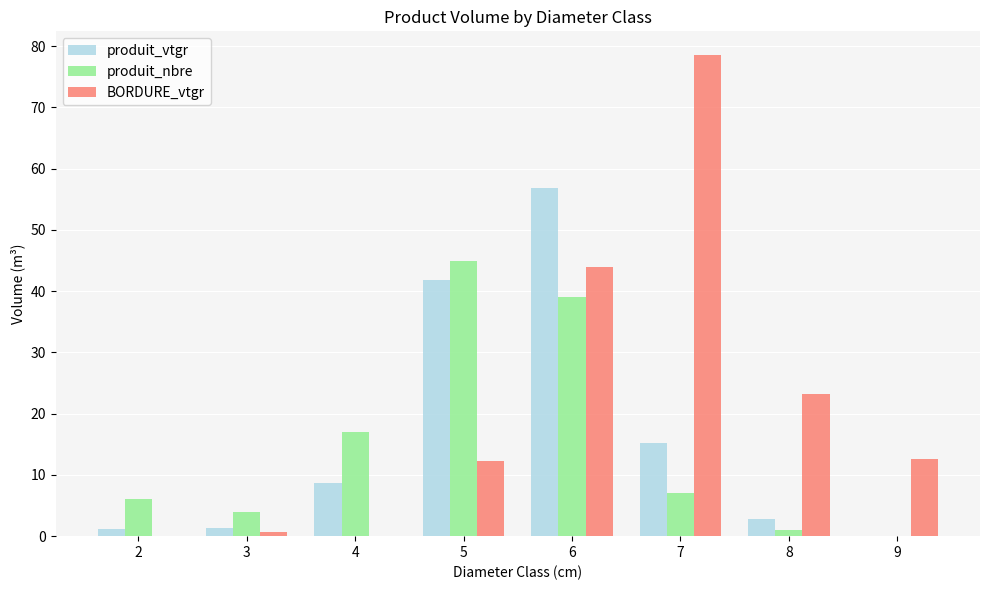

Which series changed the most between 2 and 9?

BORDURE_vtgr